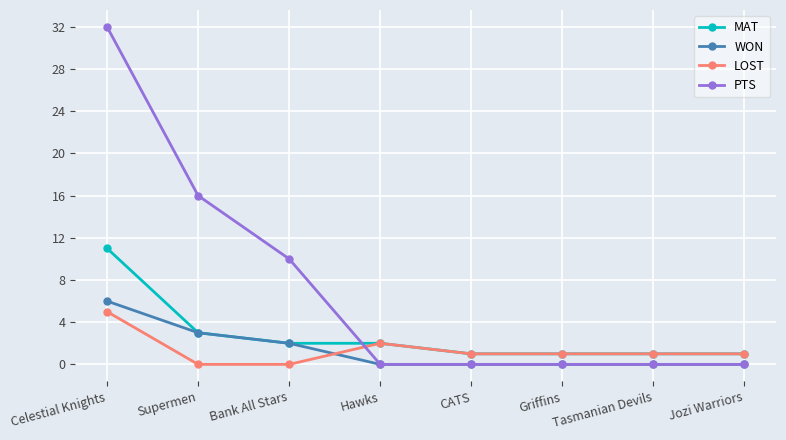

Which series has the widest spread of values?

PTS